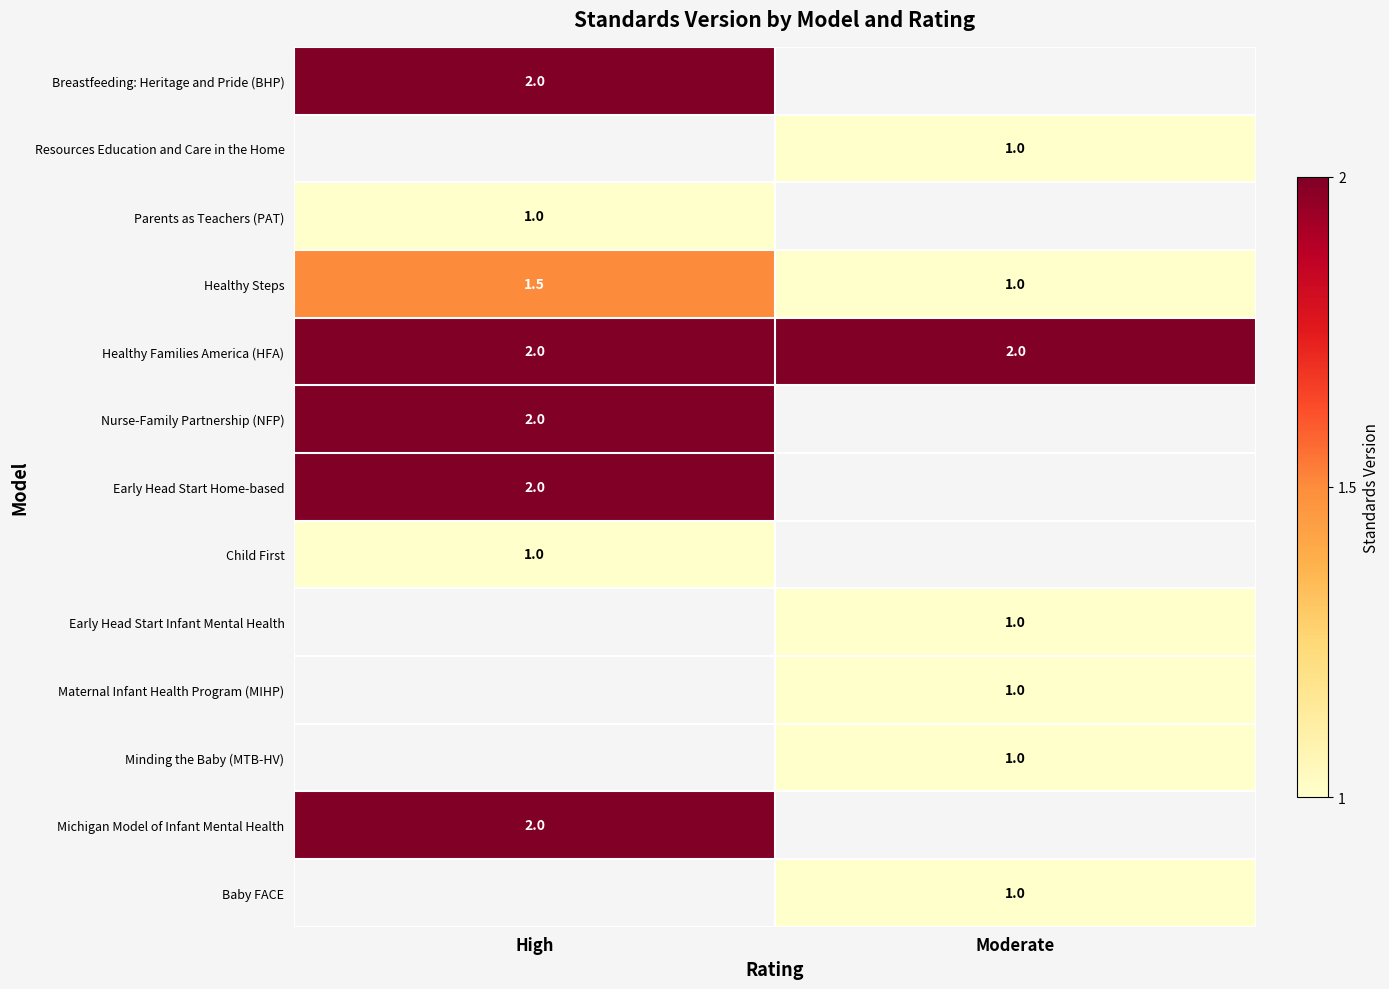

The Baby FACE series shows 1.0 at Moderate. True or false?

True